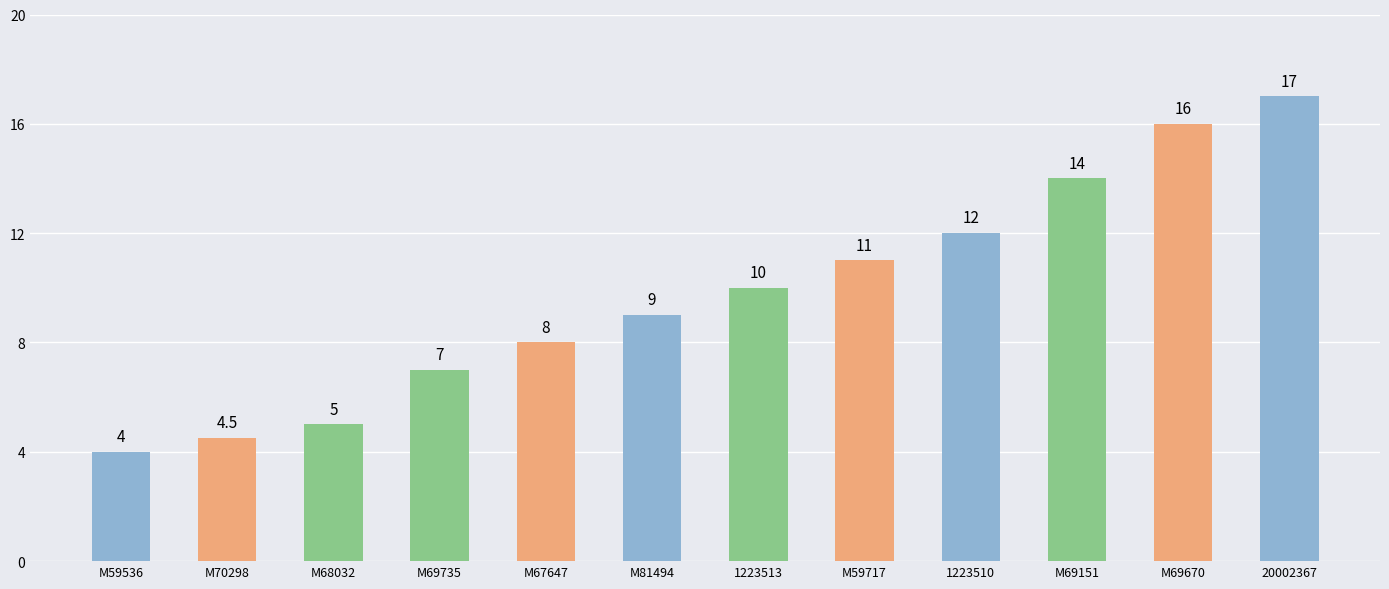

True or false: the data shows 5.0 at M68032.

True